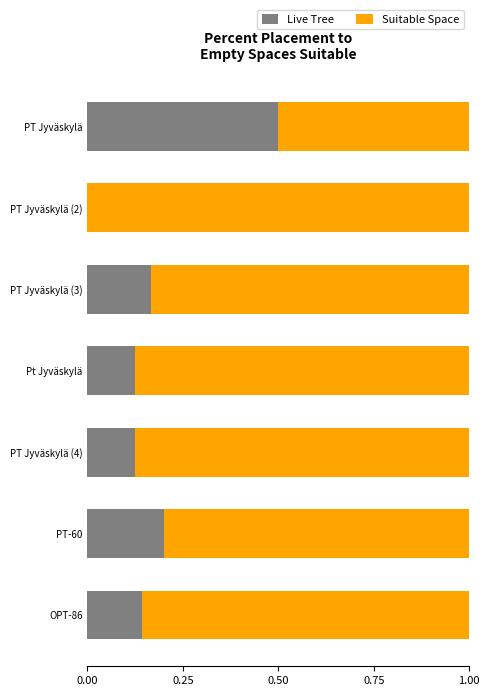

What is the sum of the Live Tree values at PT Jyväskylä (3) and PT Jyväskylä (4)?

0.3